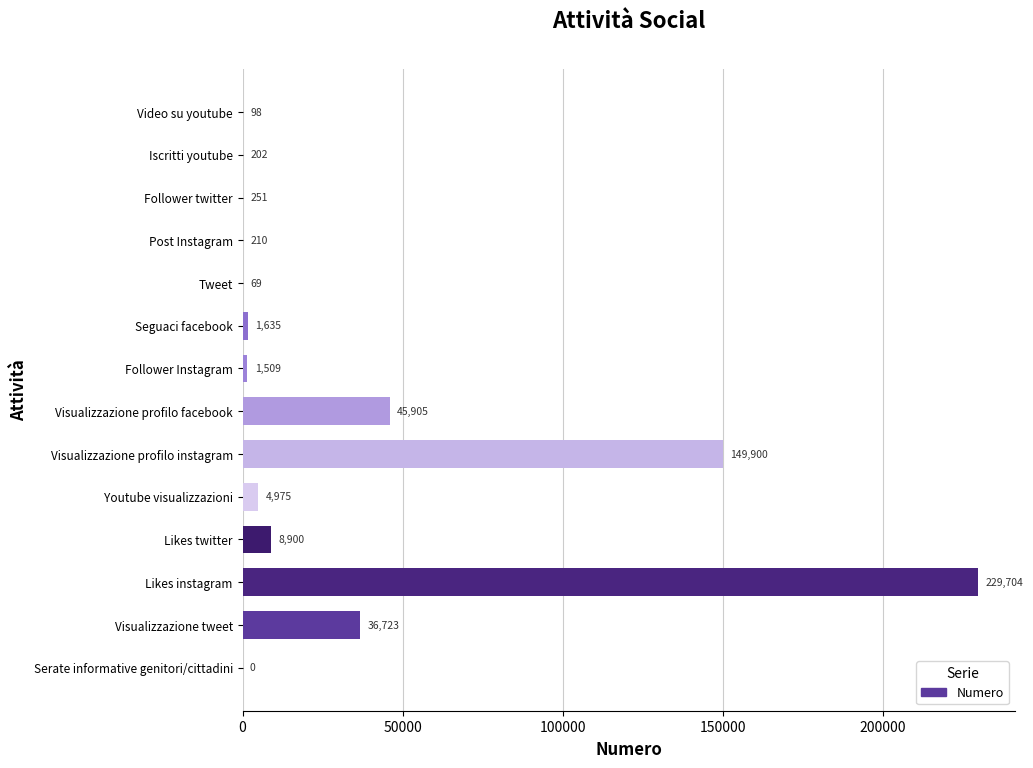

Does the chart contain stacked bars?

No